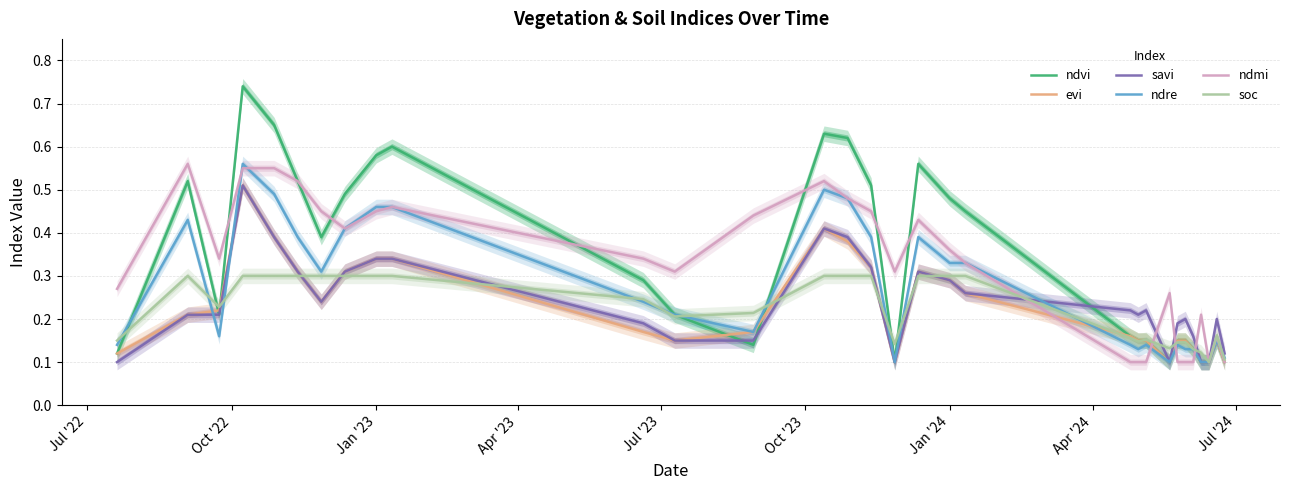

What is the difference between the maximum and second lowest values in the evi series?

0.4